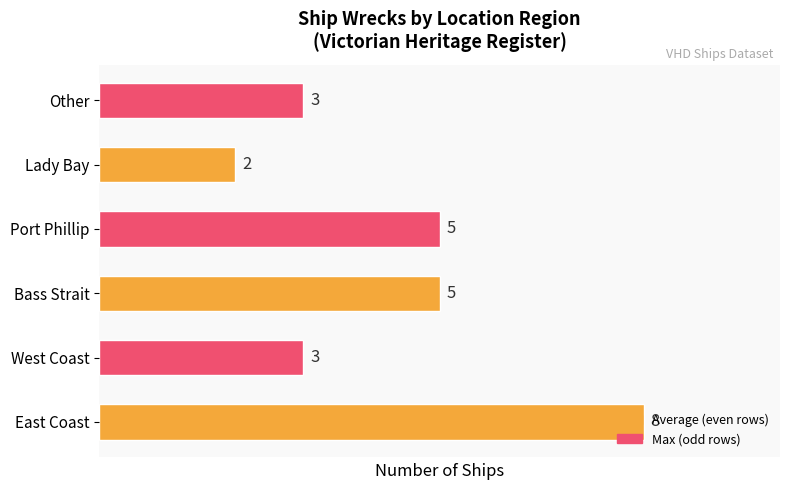

What is the greatest value displayed?

8